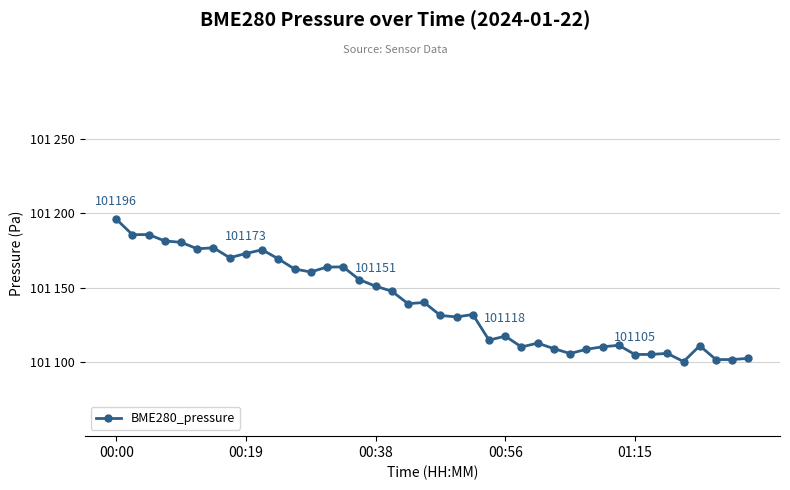

Is this an area chart (filled region under the line)?

No